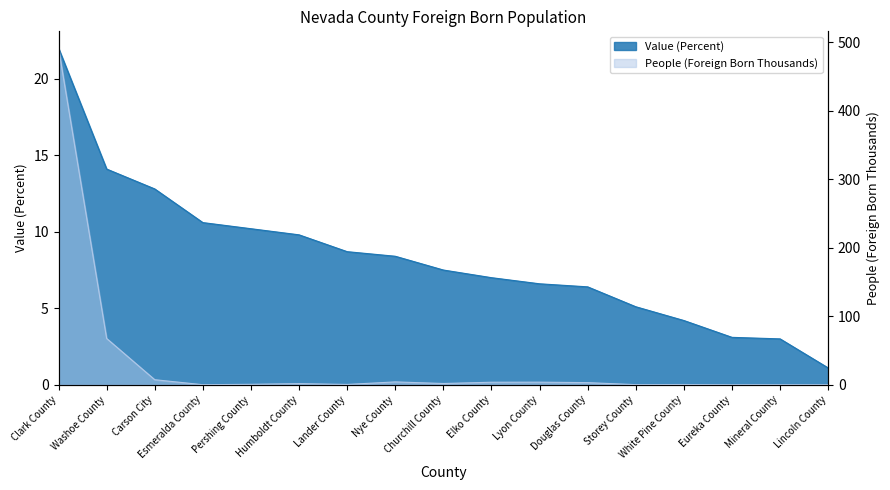

Where do People (Foreign Born Thousands) and Value (Percent) first cross each other?

Washoe County and Carson City